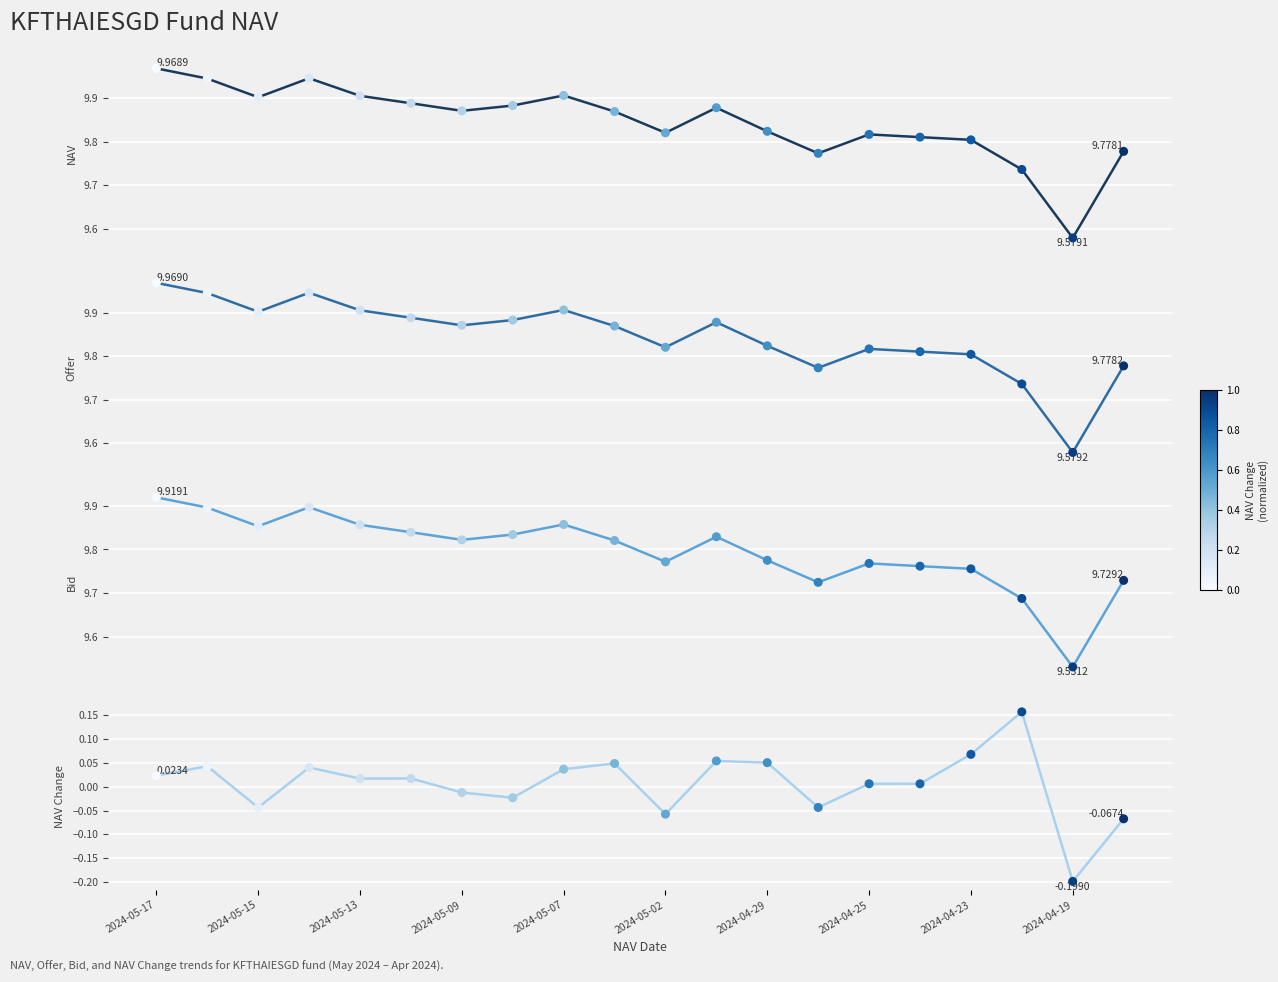

Which series reaches the minimum Y coordinate?

NAV Change